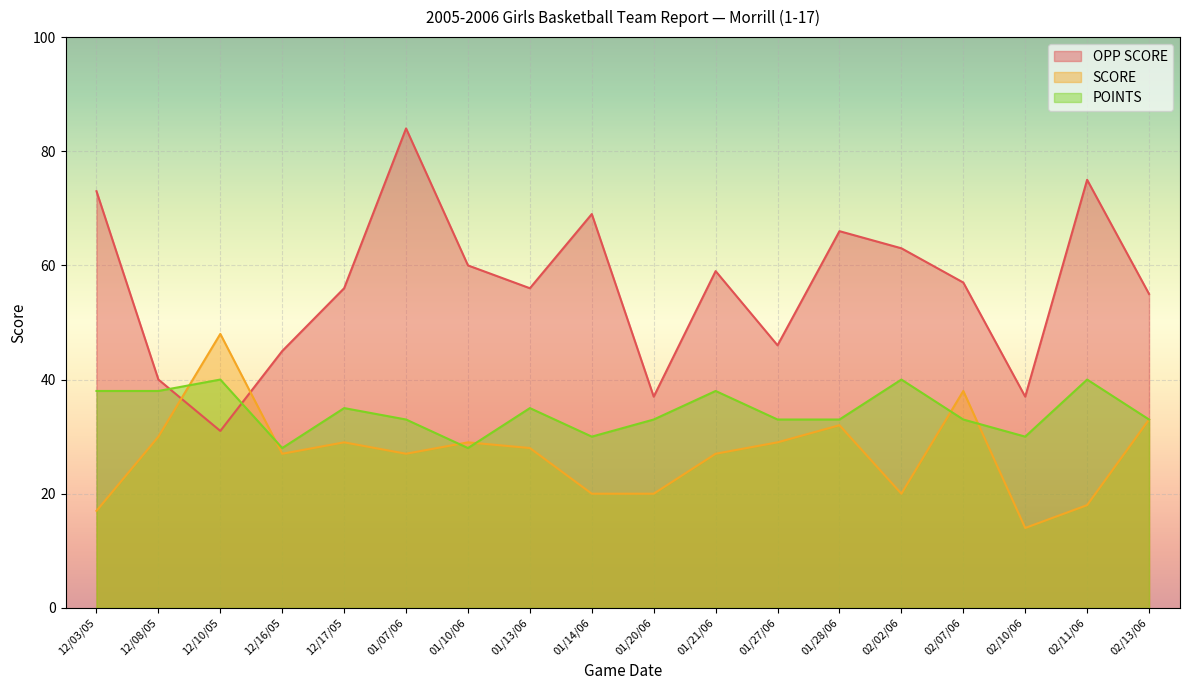

The OPP SCORE series shows 59 at 01/21/06. True or false?

True